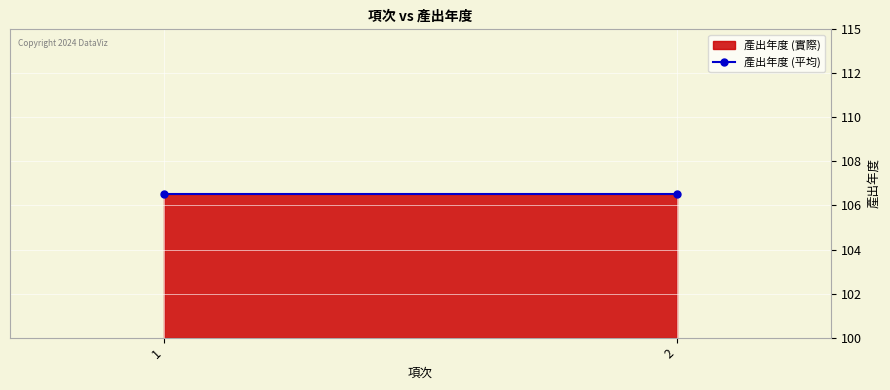

What is the lowest value of the 項次 series?

1